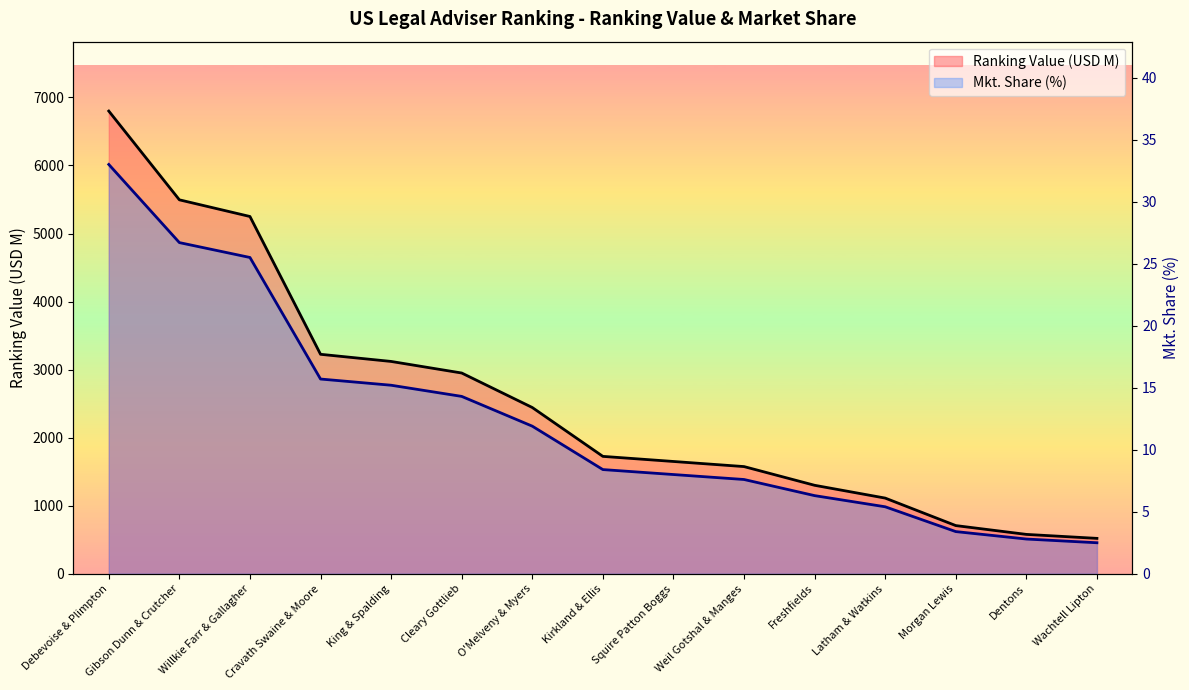

What is the difference between the highest and lowest values at O'Melveny & Myers?

2431.1